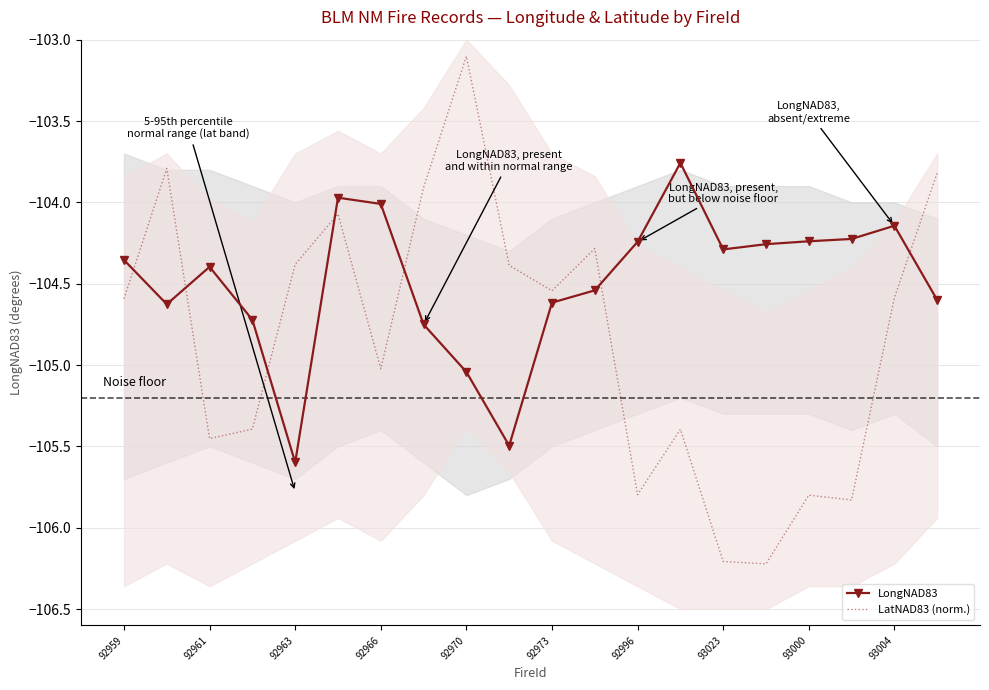

At which label does LongNAD83 reach its minimum?

92963